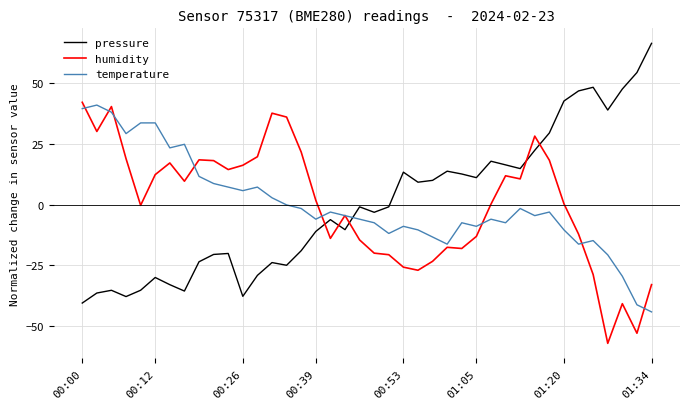

Which series ends up on top after the final intersection of temperature and pressure?

pressure